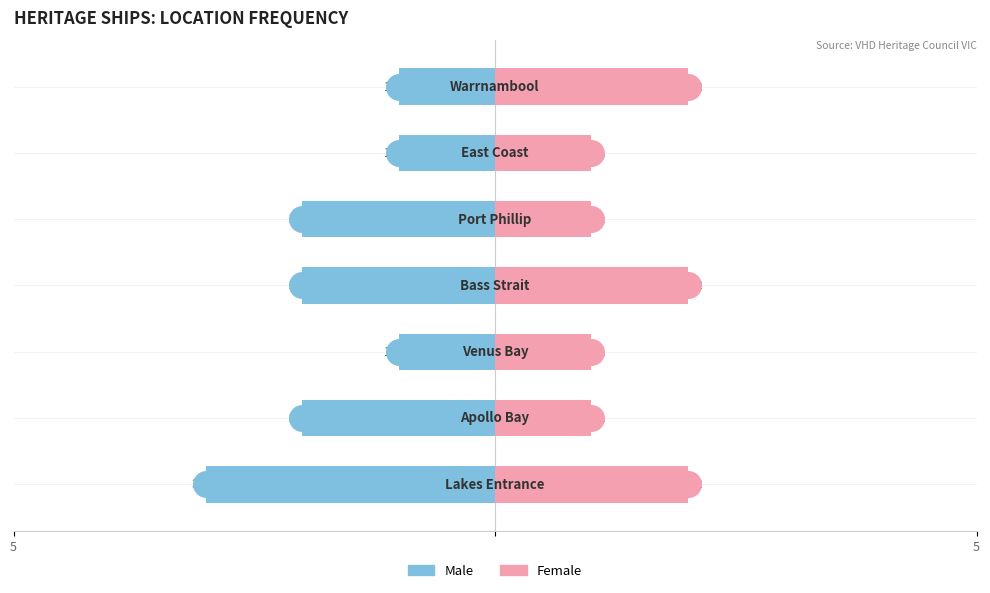

Which series reaches the maximum Y coordinate?

Female